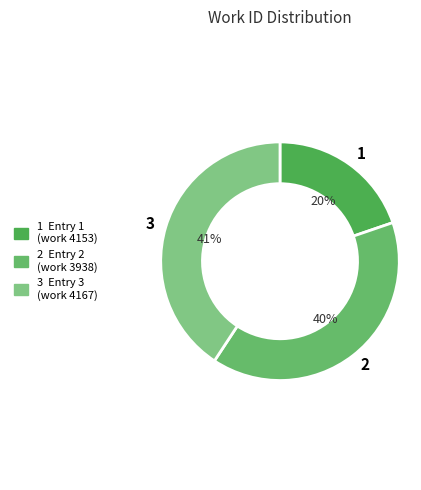

To the nearest percent, what percentage of the pie is 2?

40%